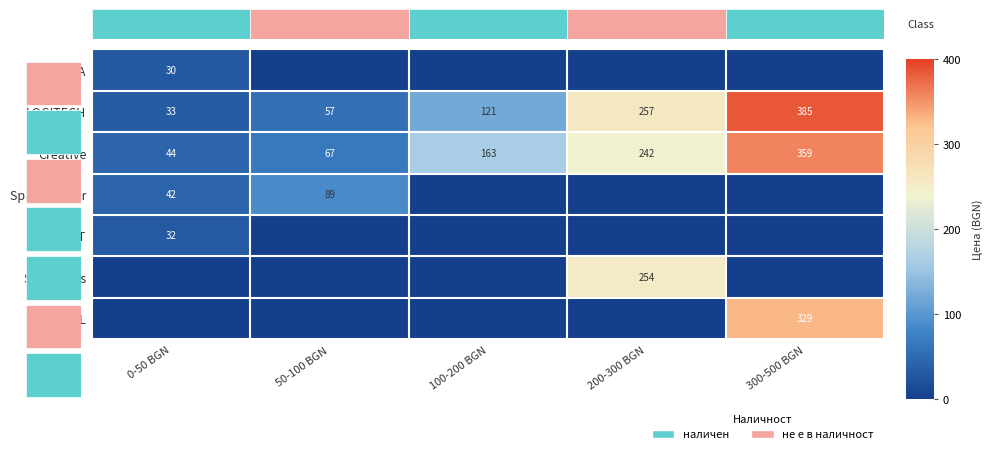

Where is Creative nearest to the value 201?

100-200 BGN